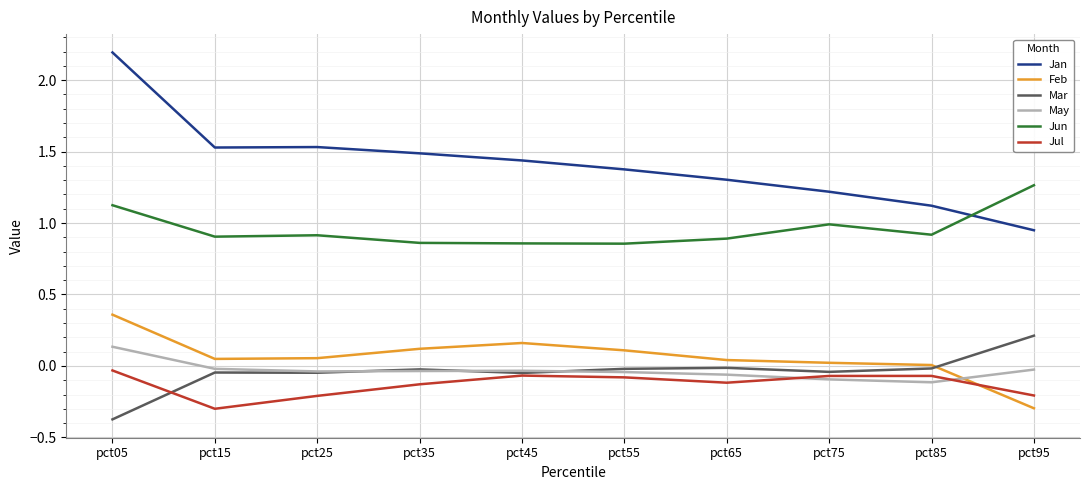

True or false: Jun and Feb cross at least once.

False